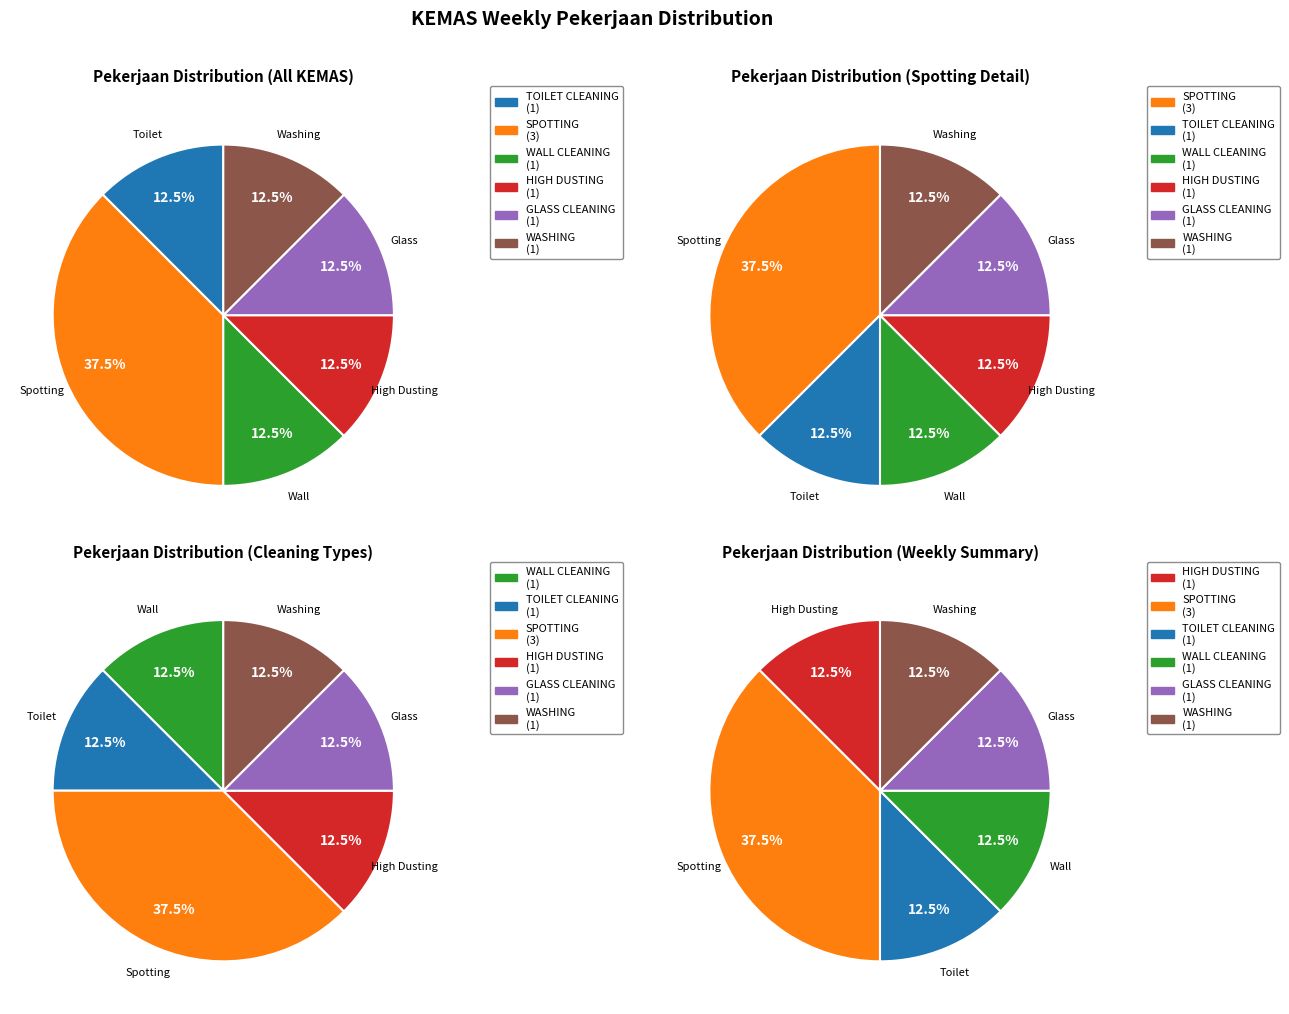

Combined, do WALL CLEANING and TOILET CLEANING account for over 50%?

No